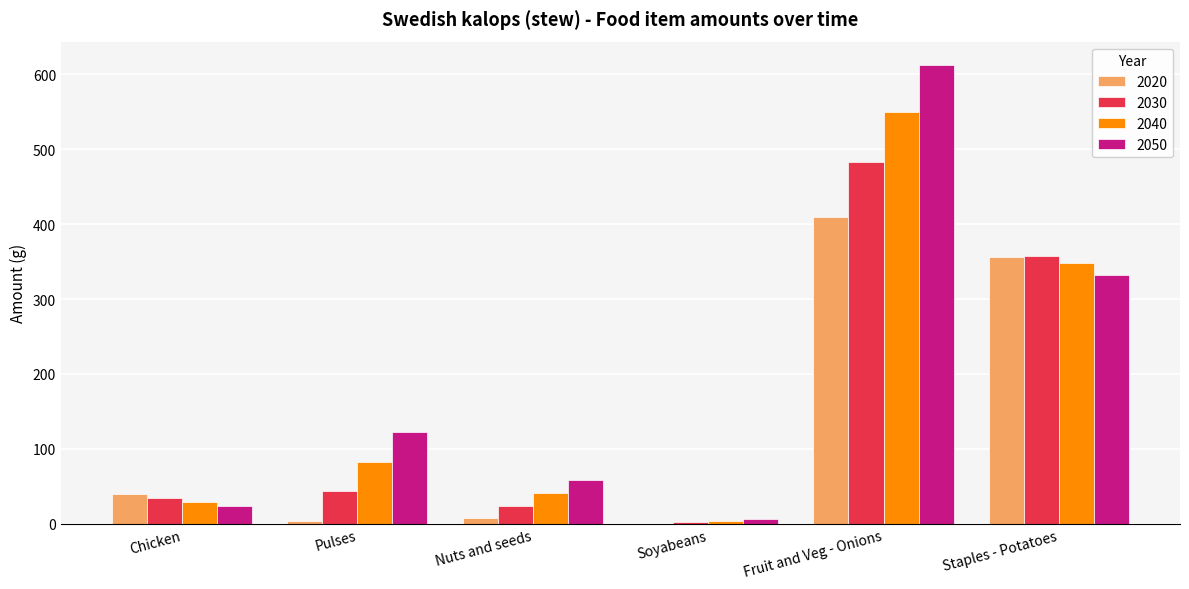

Count the number of data series in this chart.

4